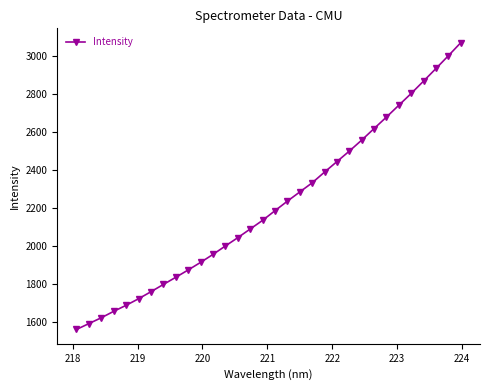

What is the difference between the second highest and minimum values?

1442.2